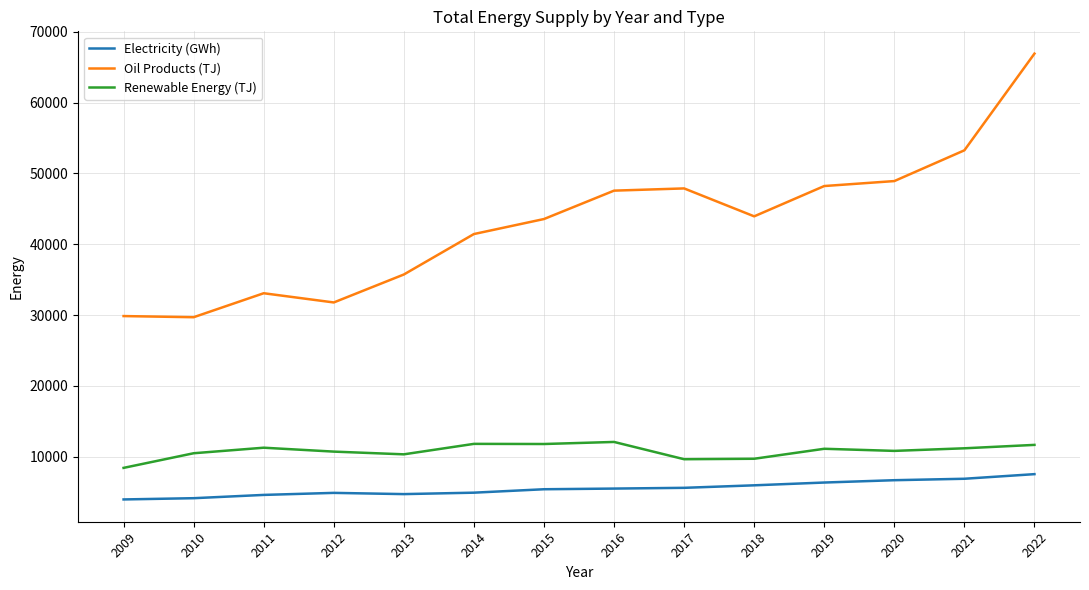

What is the smallest value displayed?

3983